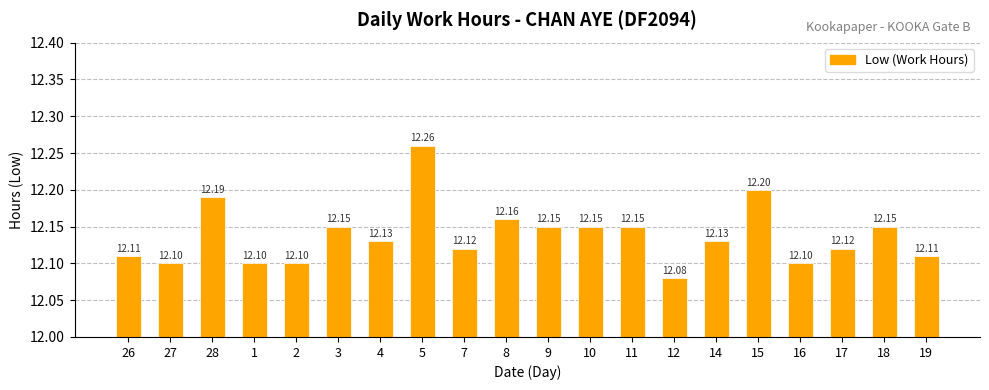

Approximately how many times larger is the value at 7 compared to 18?

1.0